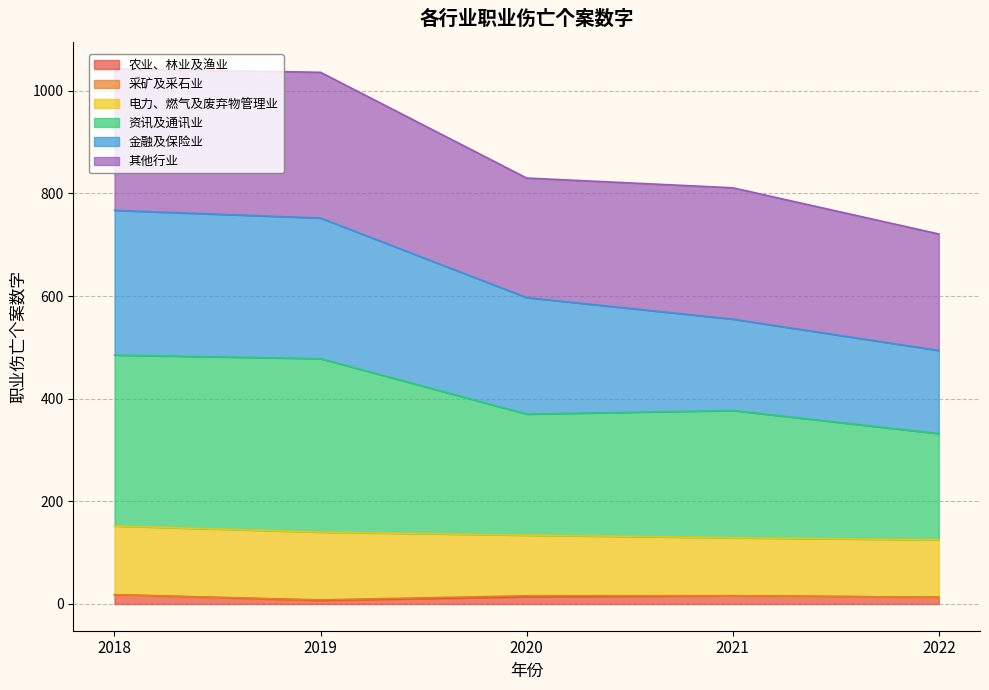

List the labels in order of 农业、林业及渔业 value, smallest first.

2019, 2022, 2020, 2021, 2018